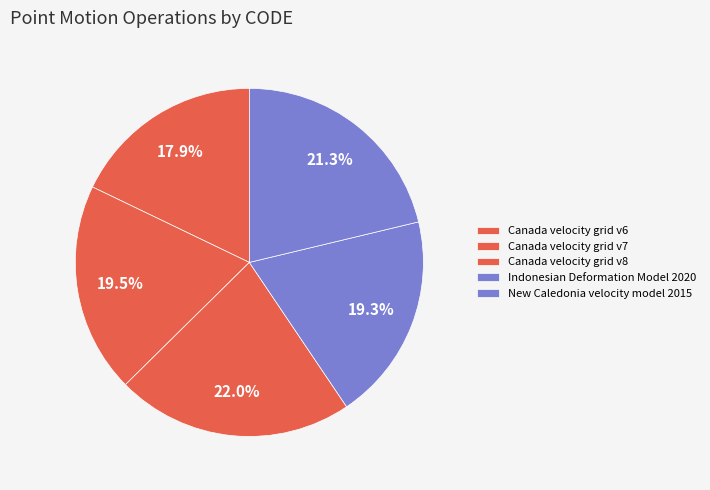

Count the number of slices in the pie.

5